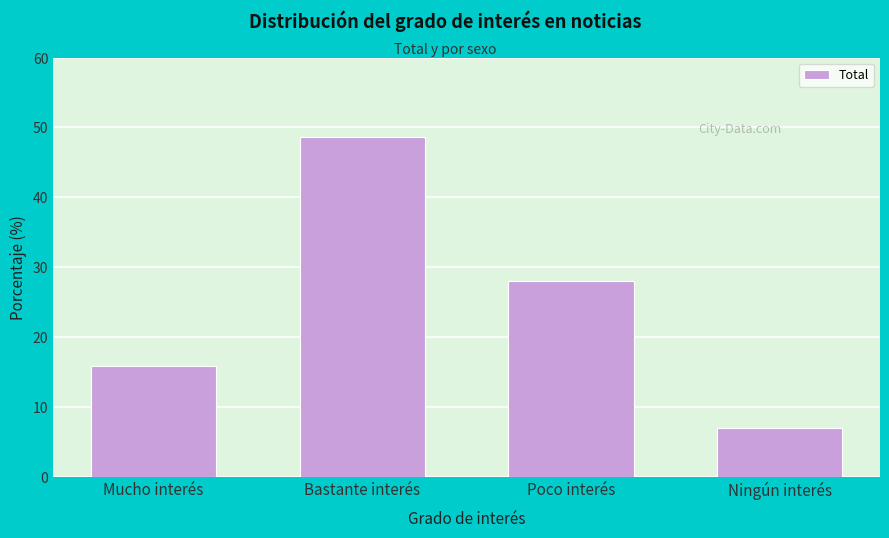

Reading left to right, what are all the values shown in this chart?

15.8	48.6	28.1	7.0